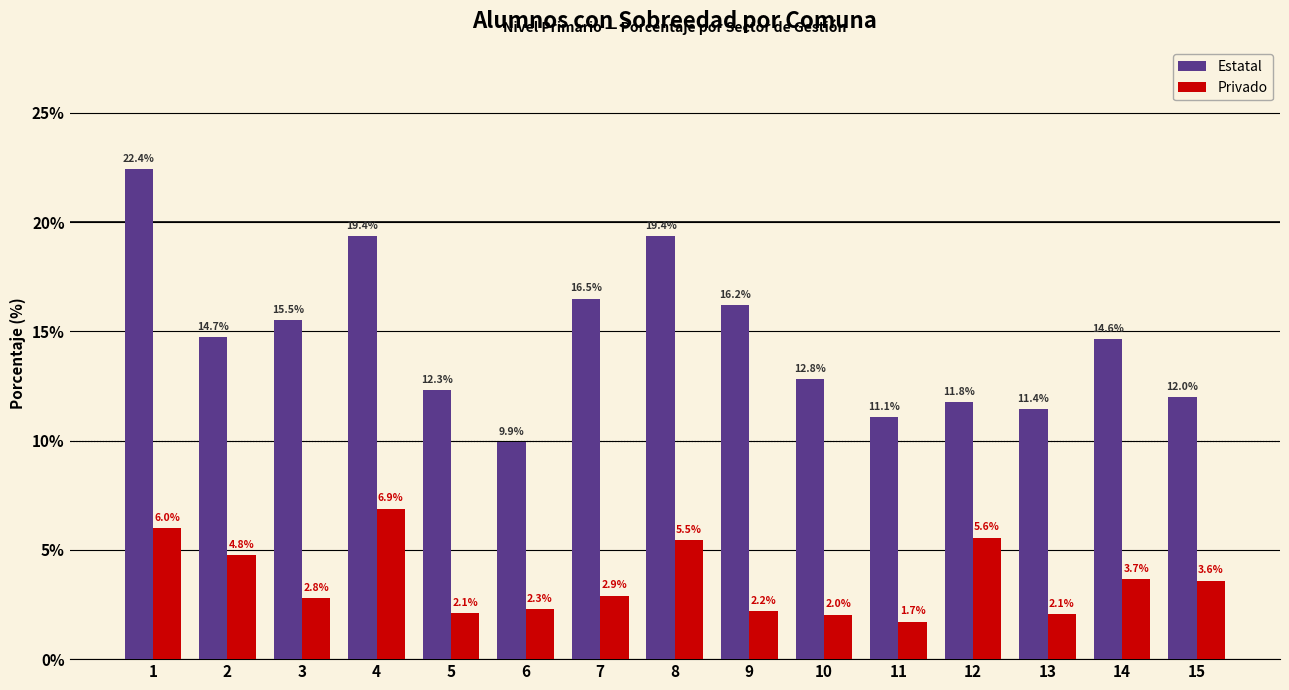

Reading left to right, list all the values displayed in this chart.

Estatal: 1=22.4	2=14.7	3=15.5	4=19.4	5=12.3	6=9.9	7=16.5	8=19.4	9=16.2	10=12.8	11=11.1	12=11.8	13=11.4	14=14.6	15=12.0
Privado: 1=6.0	2=4.8	3=2.8	4=6.9	5=2.1	6=2.3	7=2.9	8=5.5	9=2.2	10=2.0	11=1.7	12=5.6	13=2.1	14=3.7	15=3.6